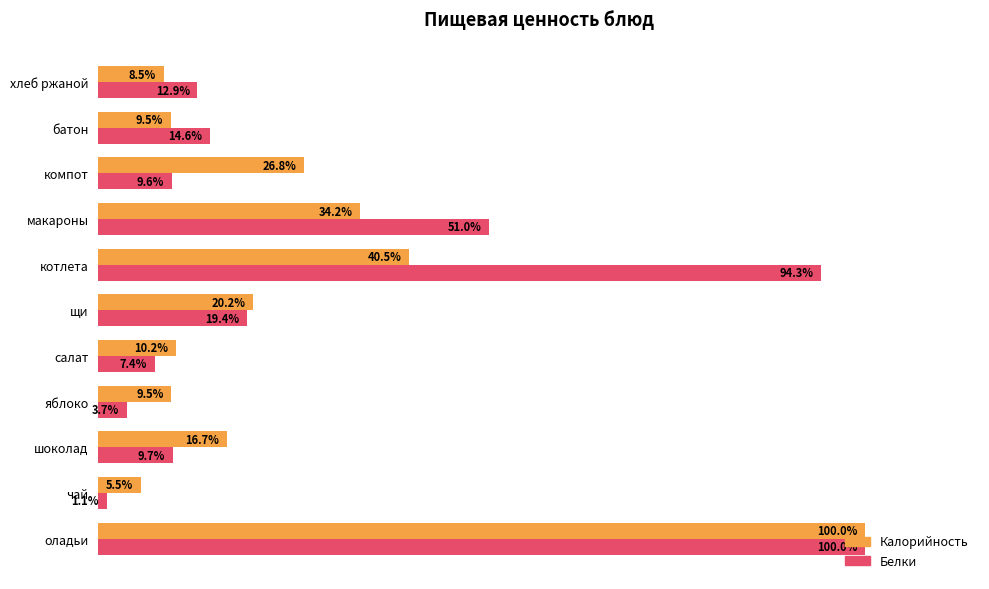

Where is Белки nearest to the value 50?

макароны